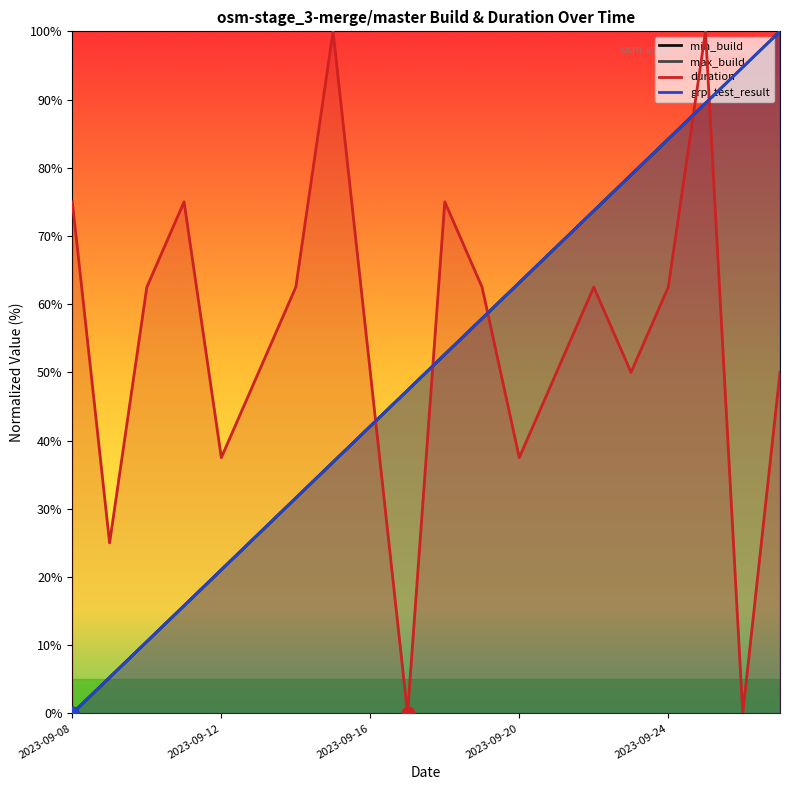

What is the total value across all series at 2023-09-18?

232.9